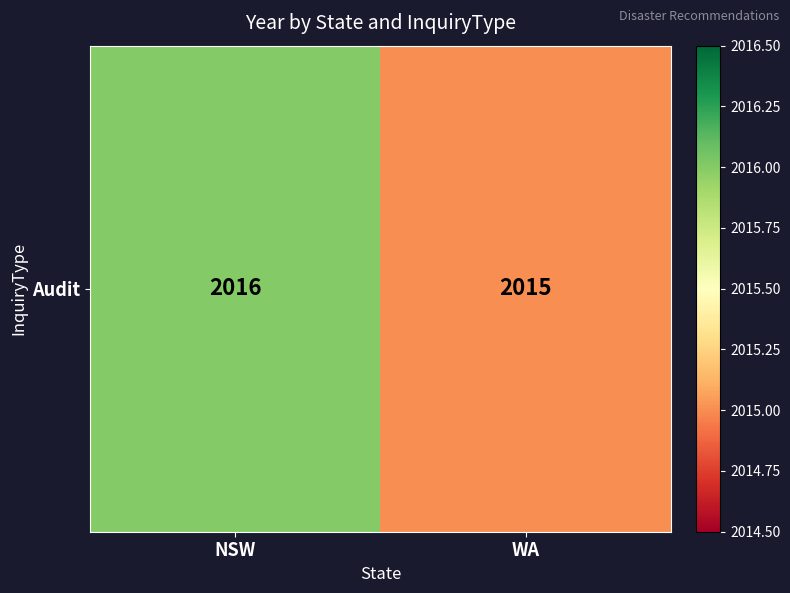

What is the smallest value displayed?

2015